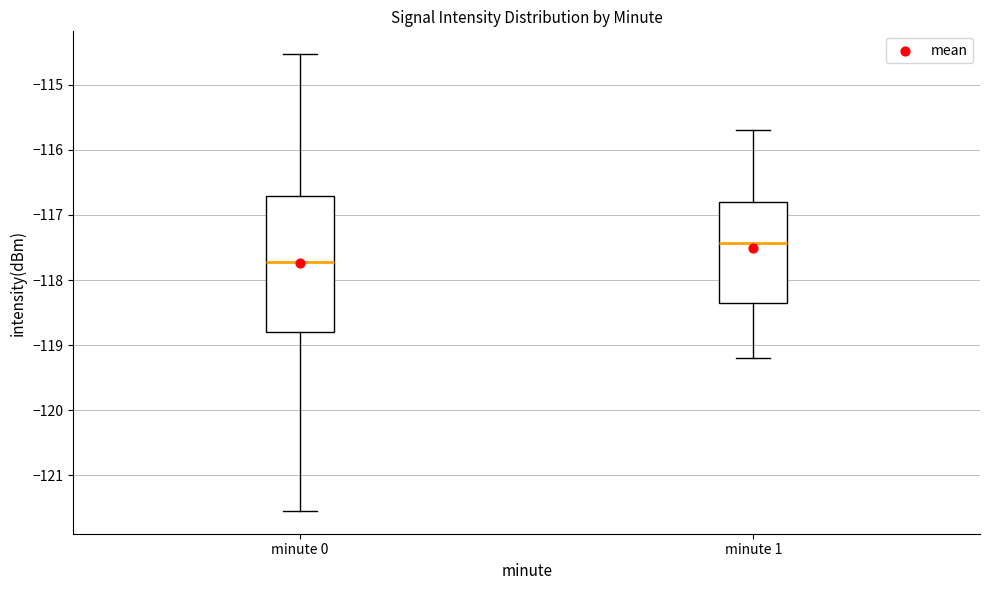

Which box has the lowest median line?

minute 0